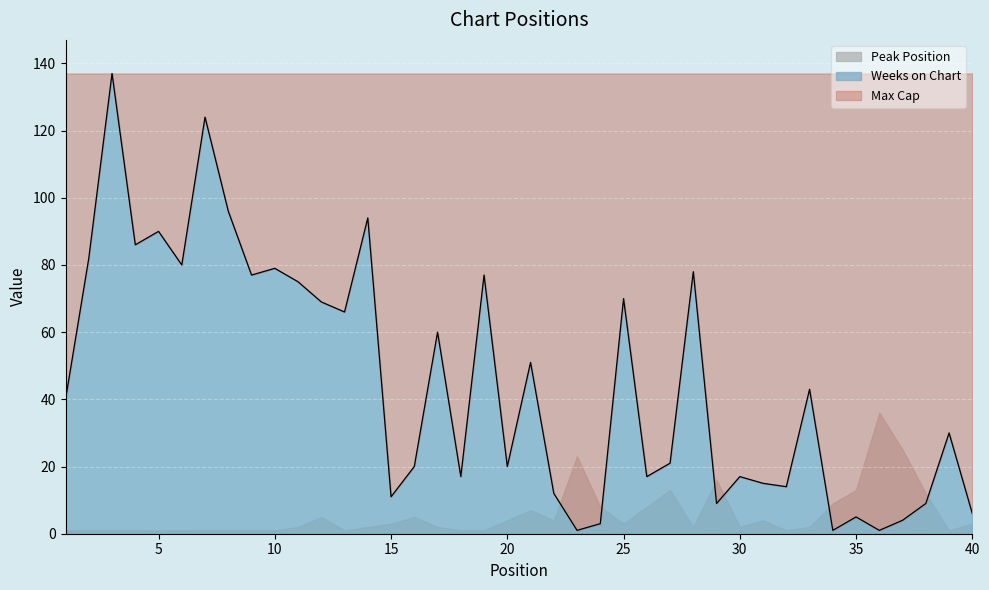

Reading left to right, what are all the values shown in this chart?

40	82	137	86	90	80	124	96	77	79	75	69	66	94	11	20	60	17	77	20	51	12	1	3	70	17	21	78	9	17	15	14	43	1	5	1	4	9	30	6